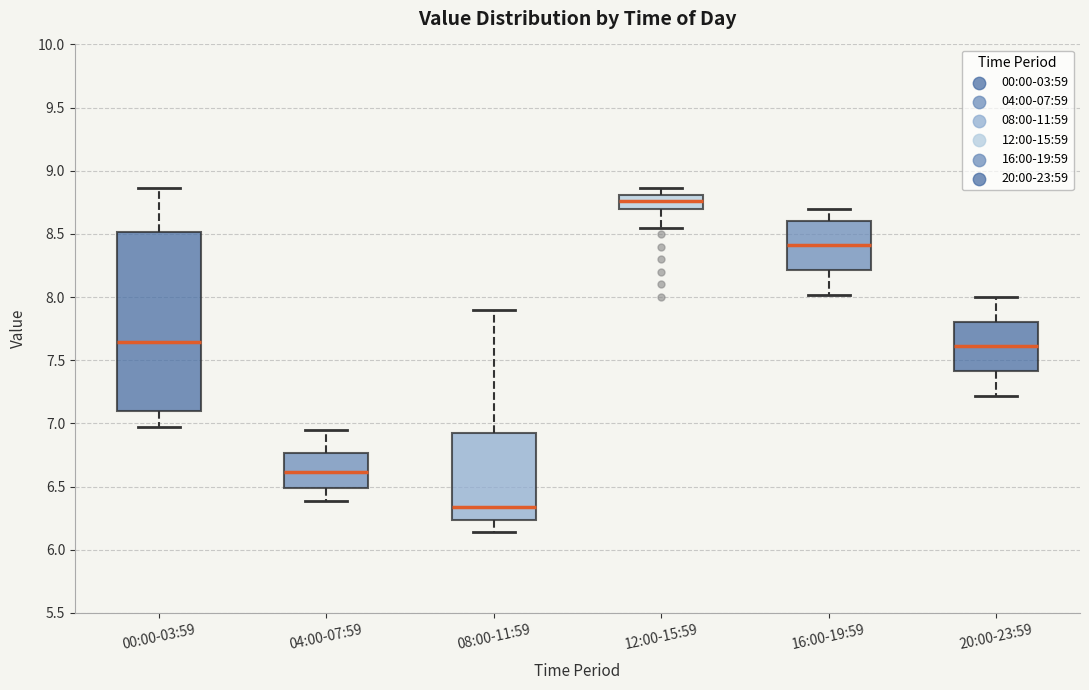

Comparing the boxes themselves (not the whiskers), which one is the tallest?

00:00-03:59